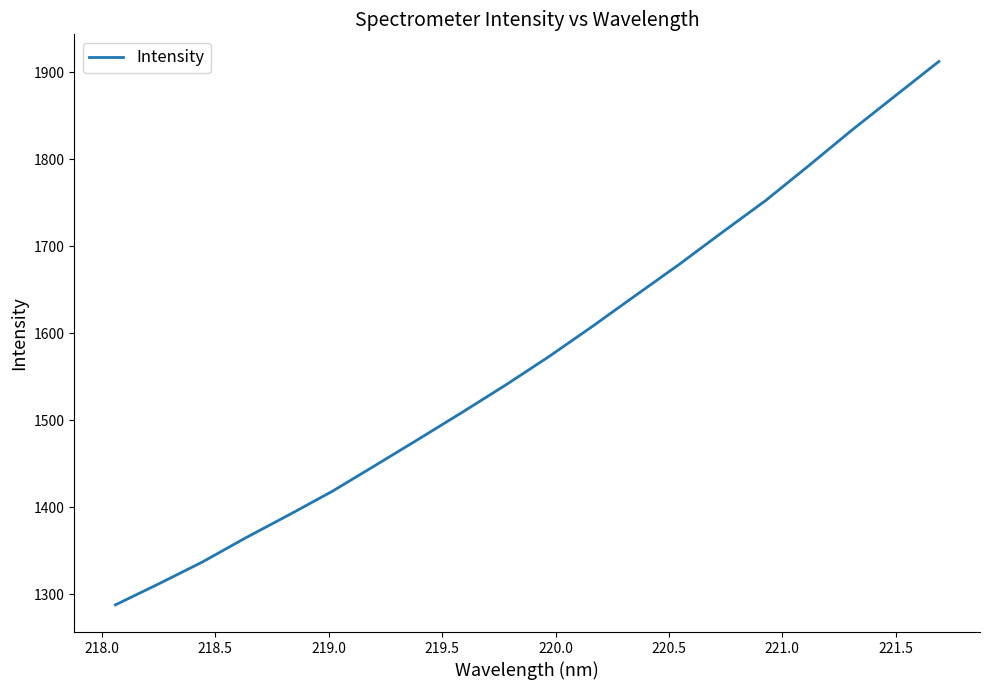

What is the greatest value displayed?

1912.6